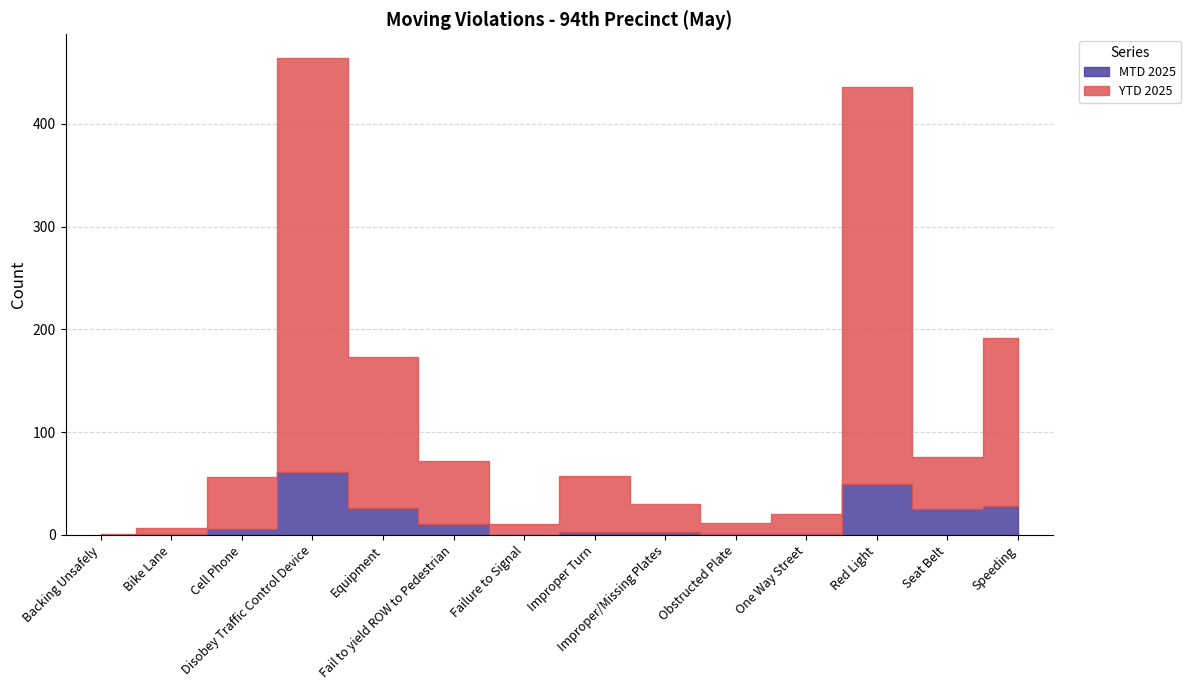

Does the chart have visible grid lines?

Yes